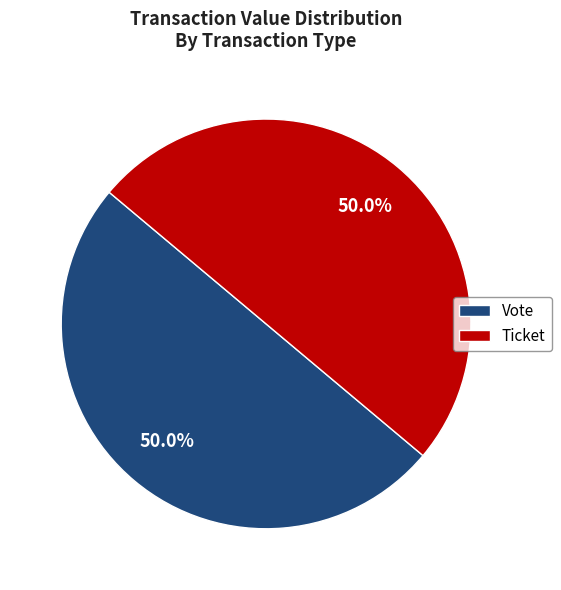

Combined, what portion of the pie is Ticket and Vote?

100.0%